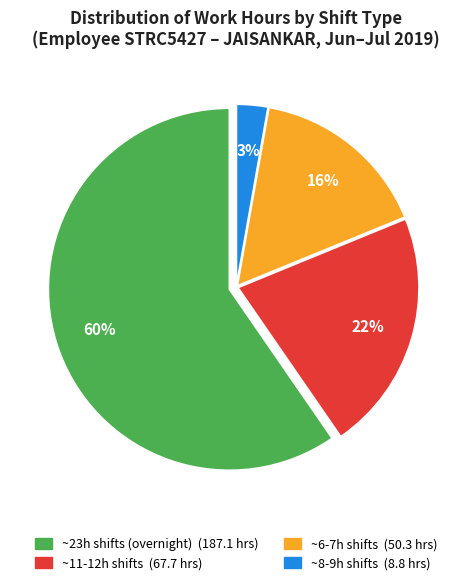

To the nearest percent, what is the average slice percentage?

25%